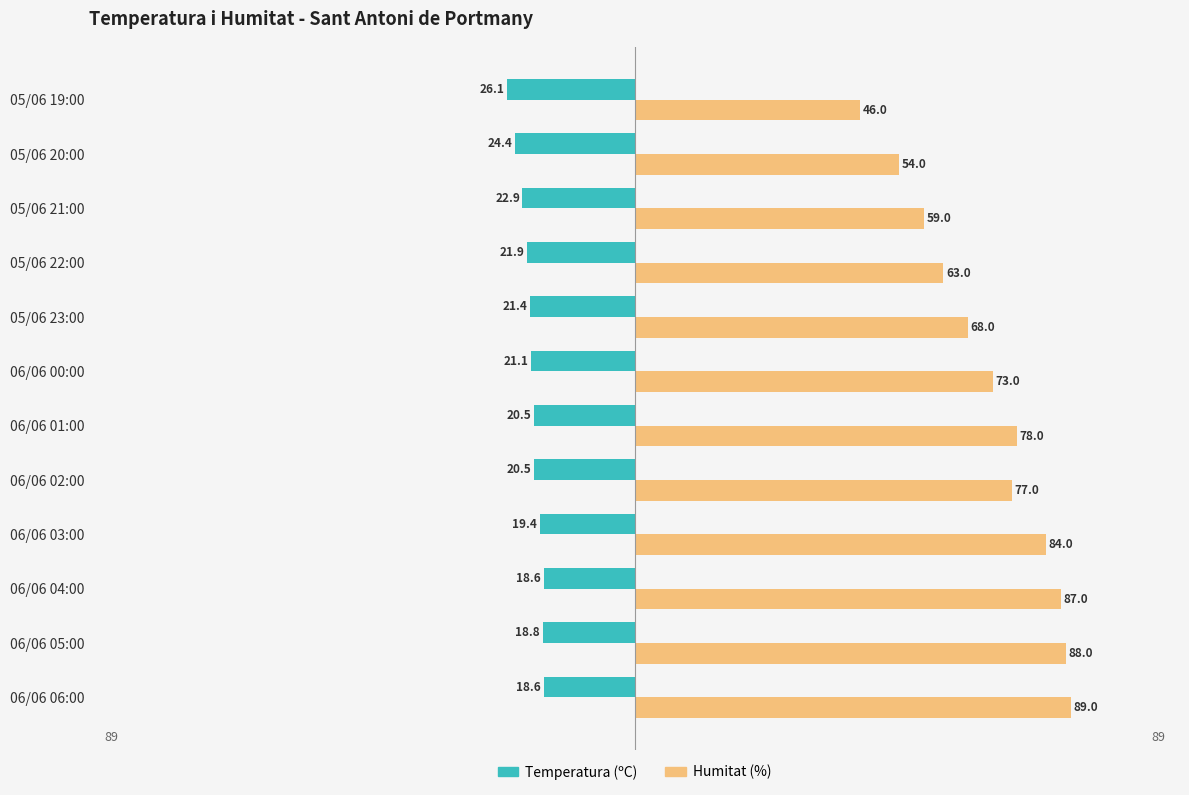

List the series in order of their peak value, highest first.

Humitat (%), Temperatura (ºC)